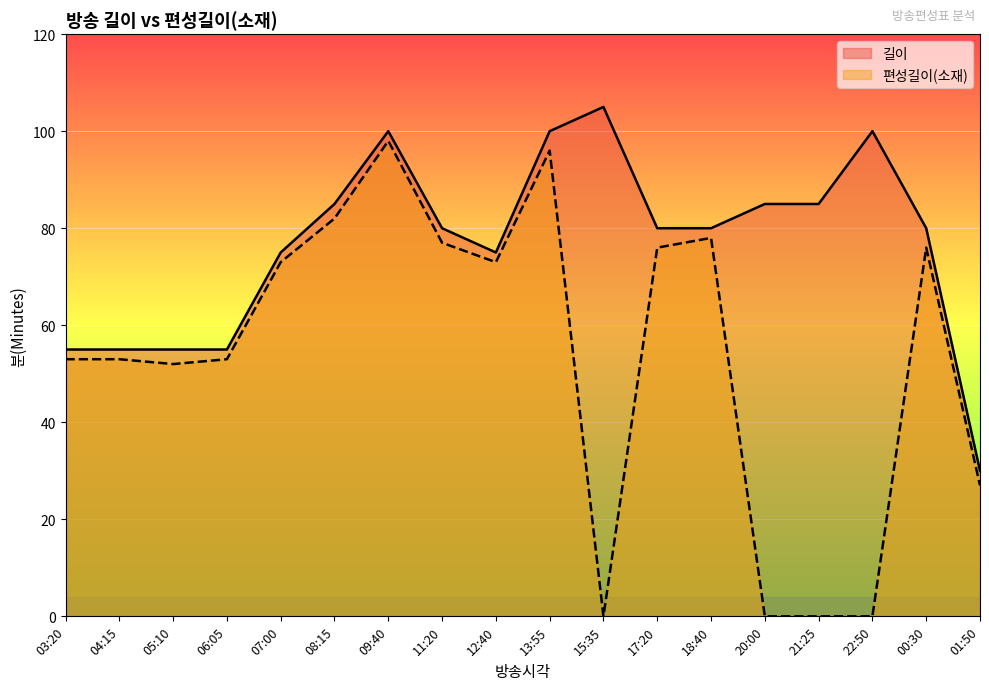

True or false: 길이 and 편성길이(소재) intersect in this chart.

False